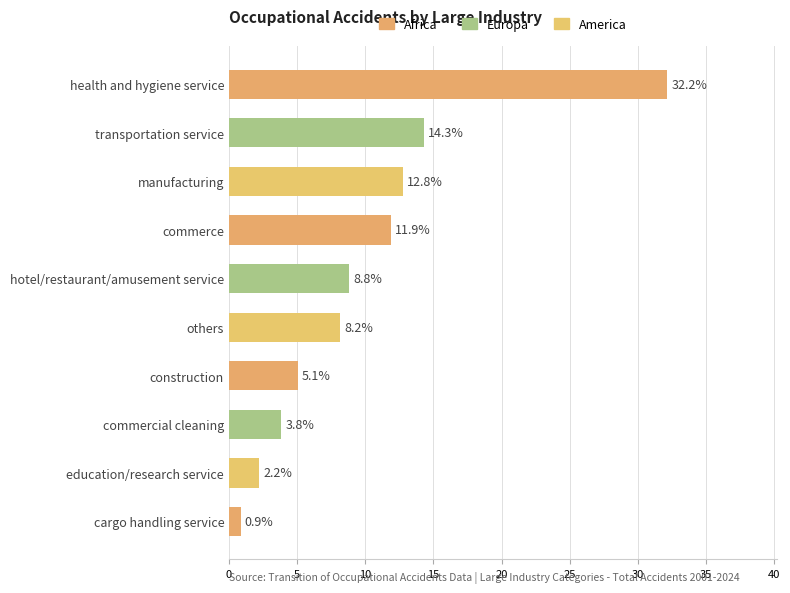

What is the change in value from health and hygiene service to transportation service?

-17.9